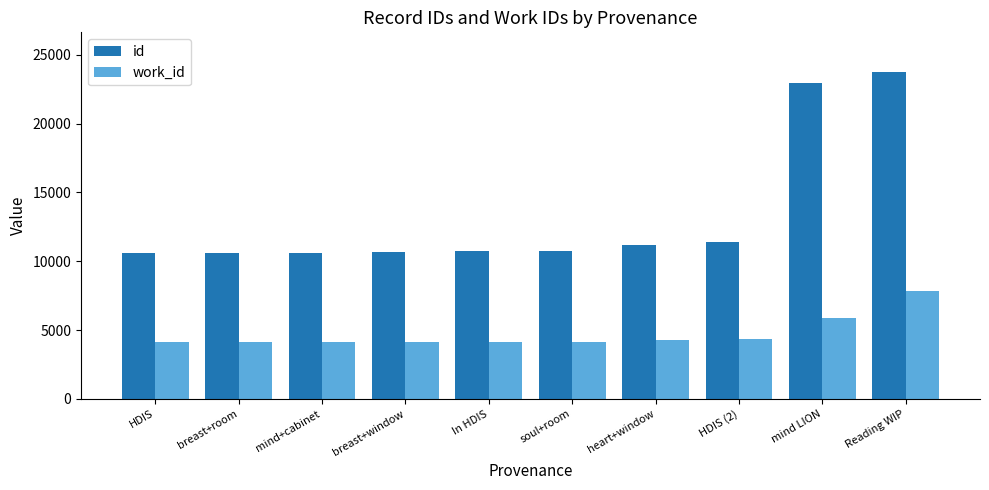

Where is work_id nearest to the value 5986?

mind LION